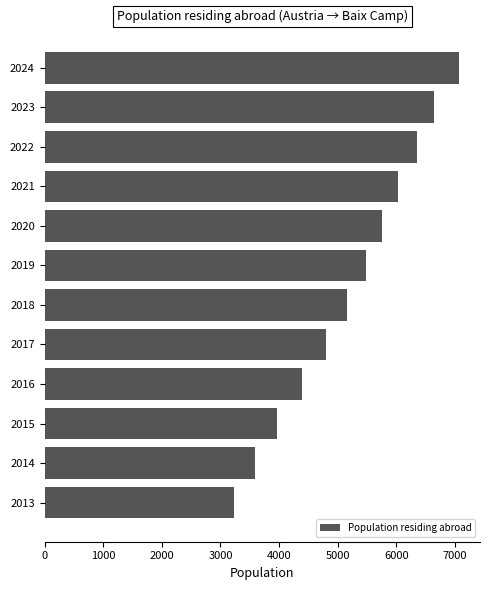

What is the value of the 5th bar from the top?

5762